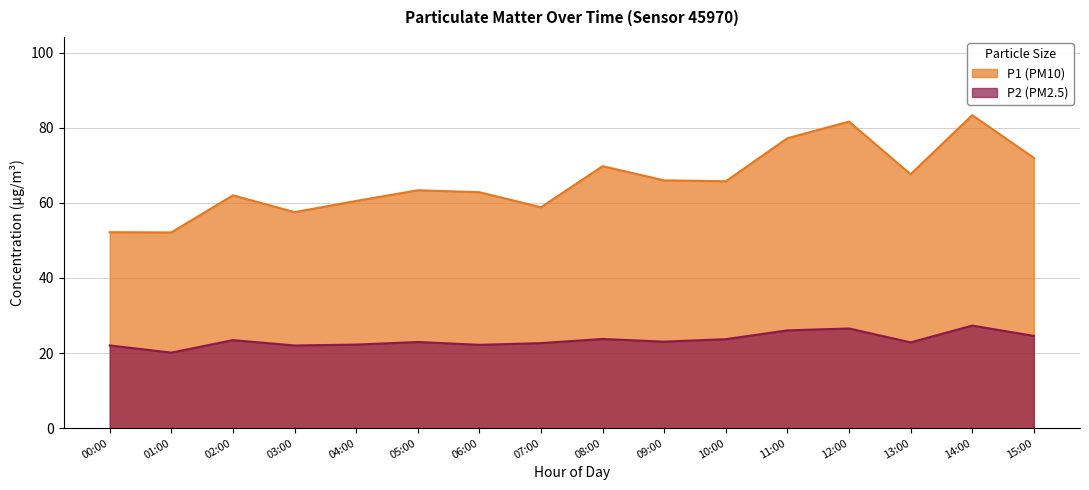

What is the difference between the highest and lowest values at 11:00?

51.2